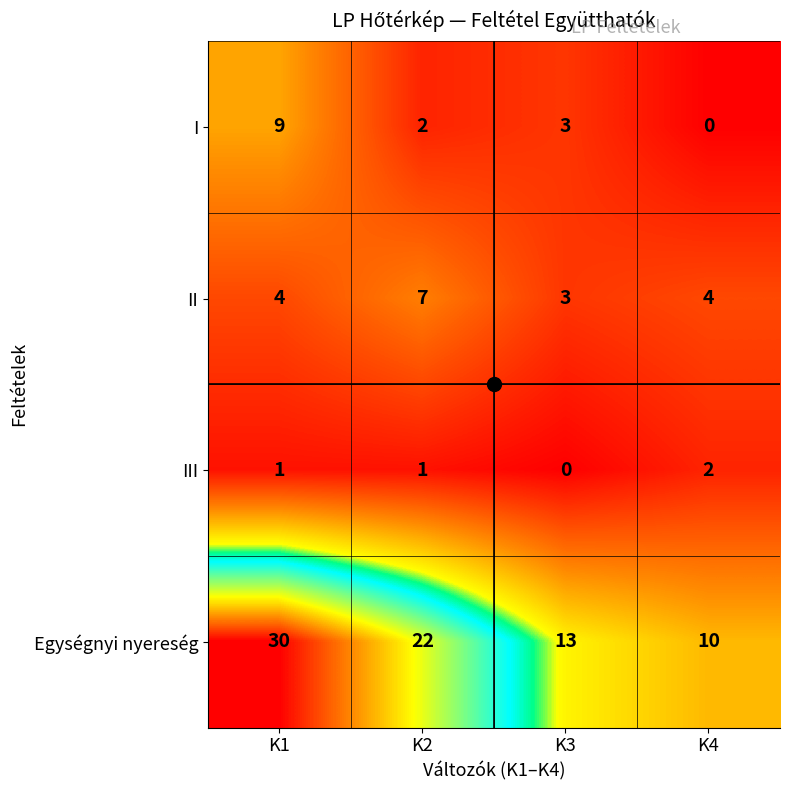

The III series shows 2 at K2. True or false?

False